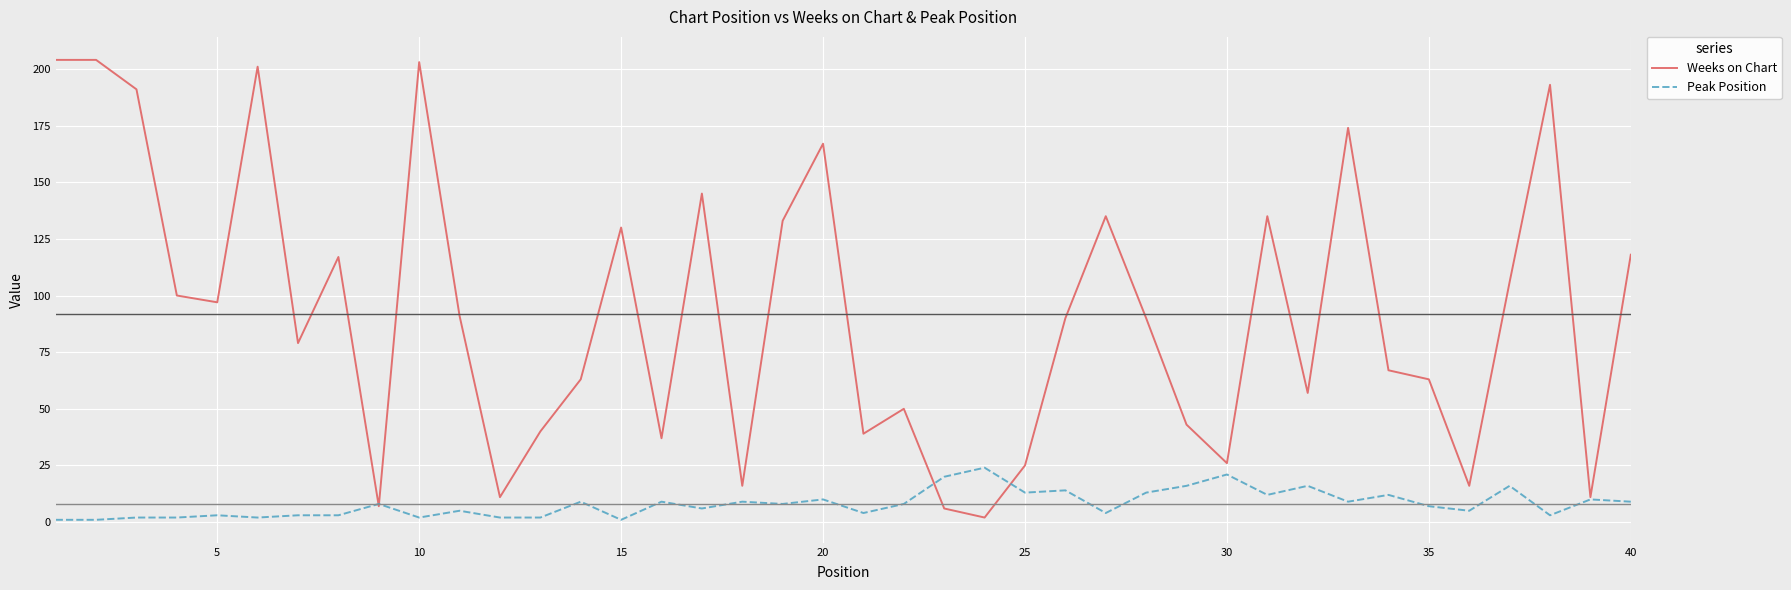

What is the maximum value for Peak Position?

24